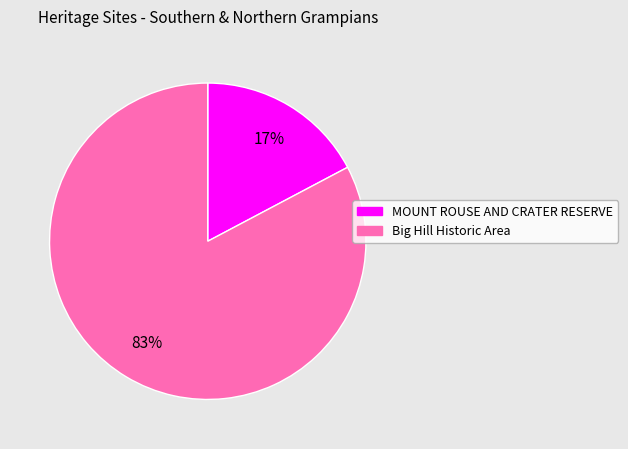

To the nearest percent, what percentage of the pie is Big Hill Historic Area?

83%